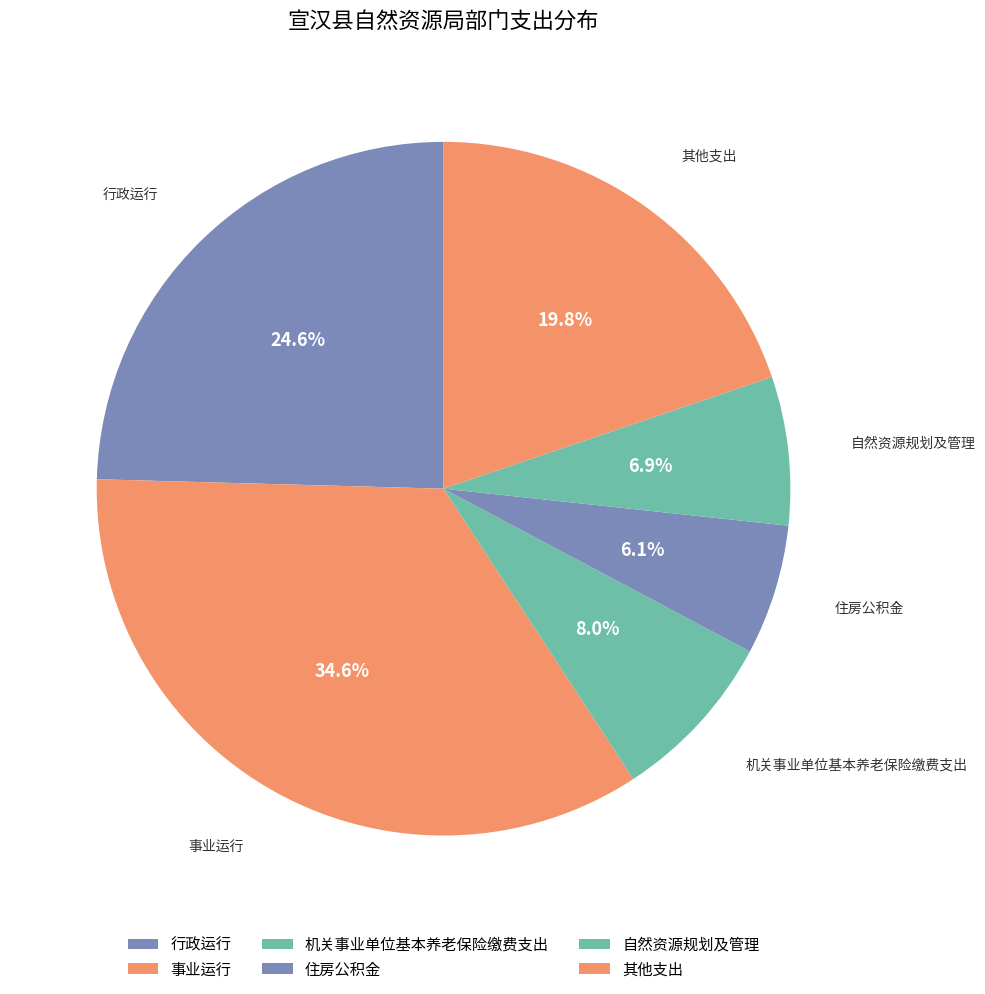

Count the number of slices in the pie.

6